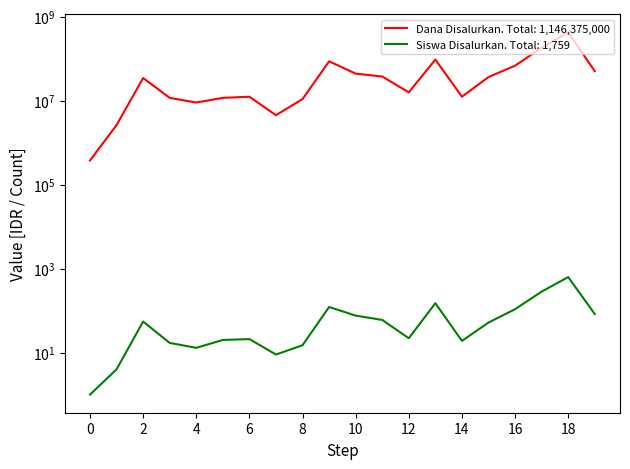

At how many categories does at least one series exceed 369877146?

1